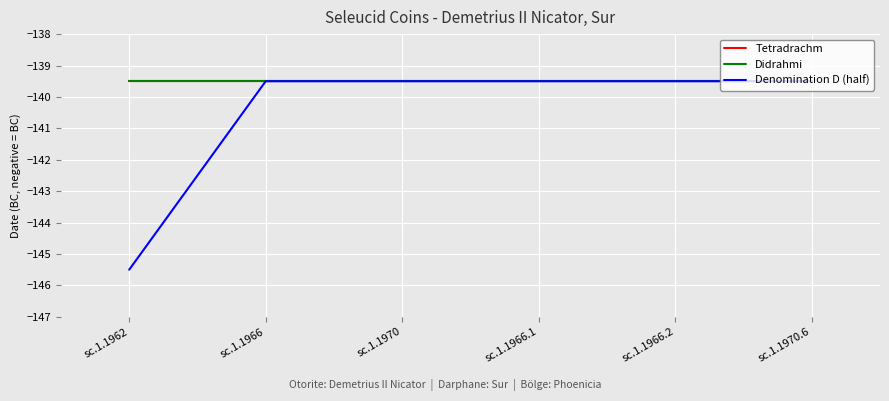

Does the chart have visible grid lines?

Yes